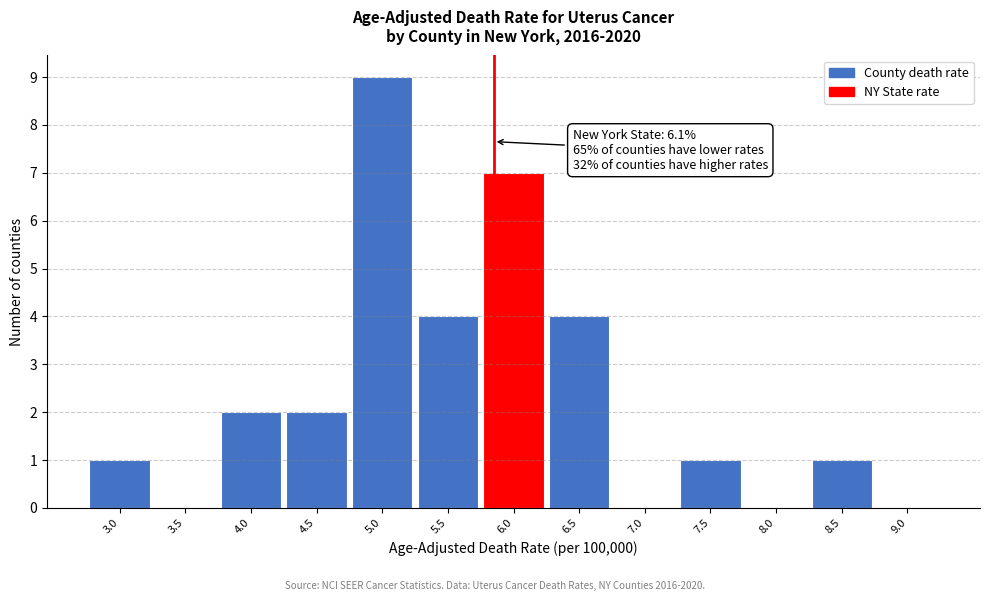

Reading left to right, what are all the values shown in this chart?

3.0=1	3.5=0	4.0=2	4.5=2	5.0=9	5.5=4	6.0=7	6.5=4	7.0=0	7.5=1	8.0=0	8.5=1	9.0=0